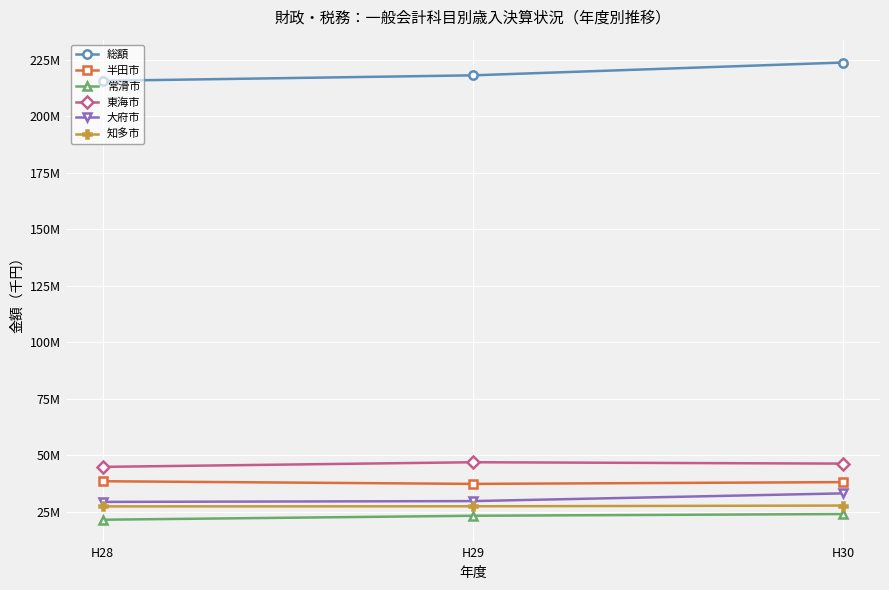

Which category has the highest value in the 半田市 series?

H28